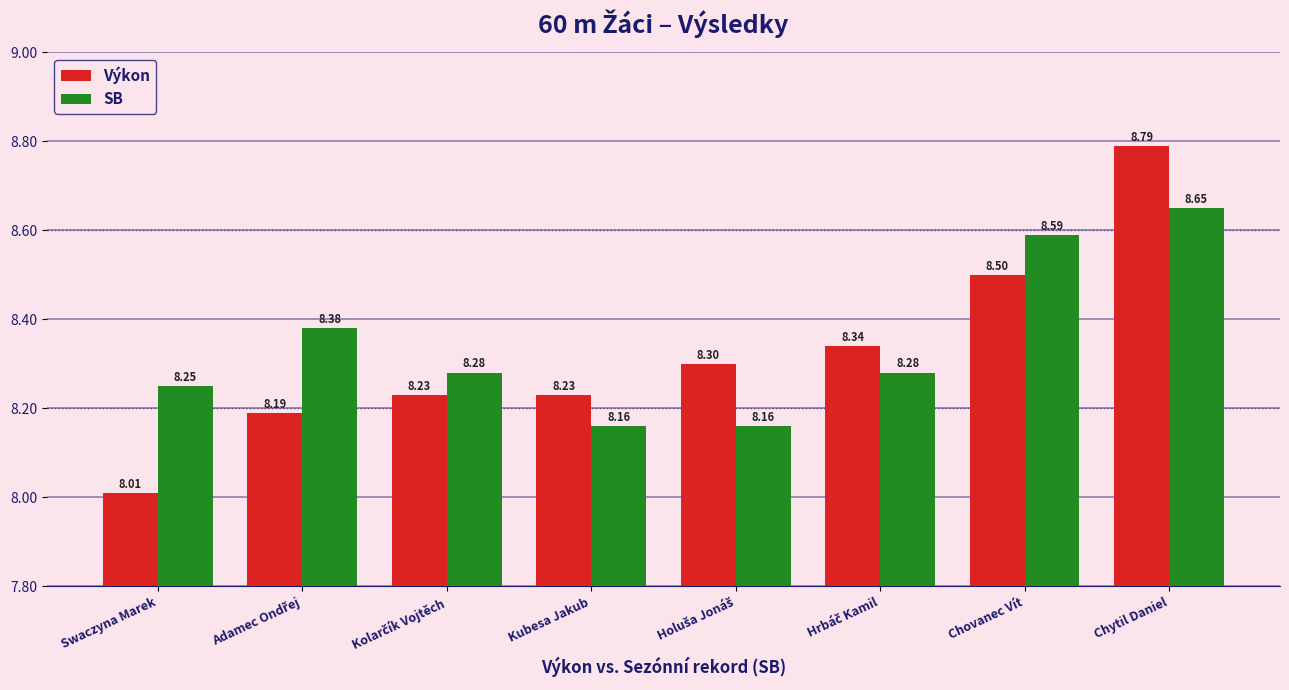

How many groups of bars are there?

8